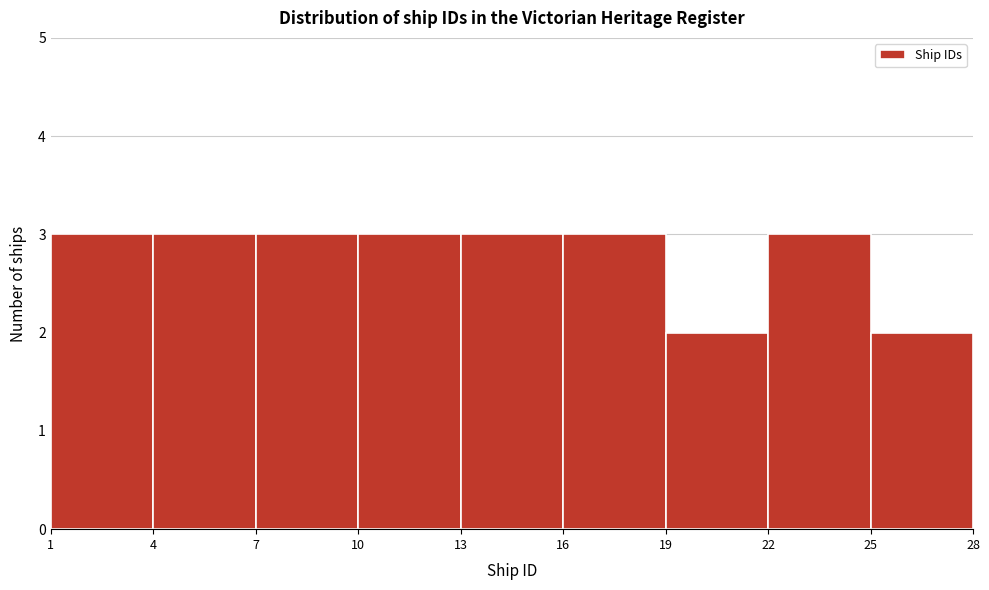

Reading left to right, transcribe this chart: for each bar, give the range it covers on the x-axis and its height. The values are not printed on the chart, so give them approximately, as read against the axis.

1 to 4: 3
4 to 7: 3
7 to 10: 3
10 to 13: 3
13 to 16: 3
16 to 19: 3
19 to 22: 2
22 to 25: 3
25 to 28: 2